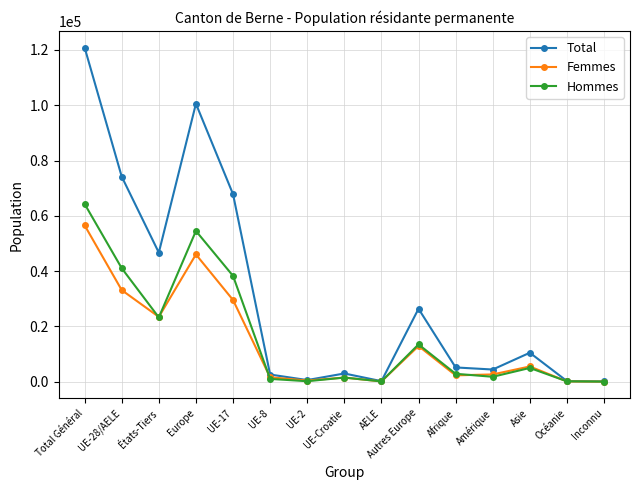

Which series changed the most between UE-8 and AELE?

Total